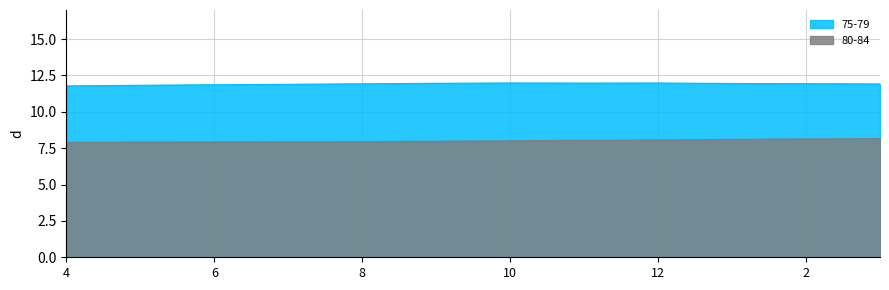

Count the number of data series in this chart.

2